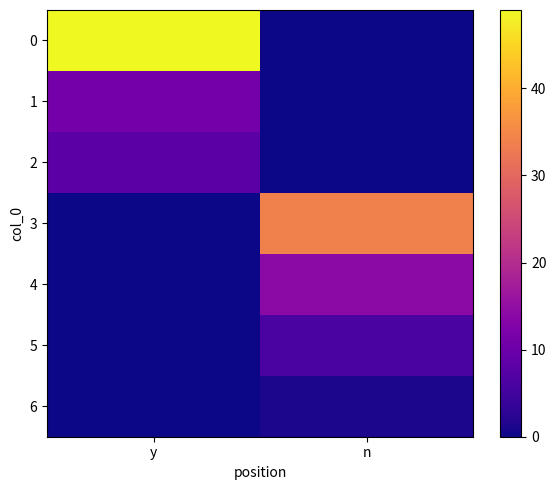

At how many categories does at least one series exceed 37?

1